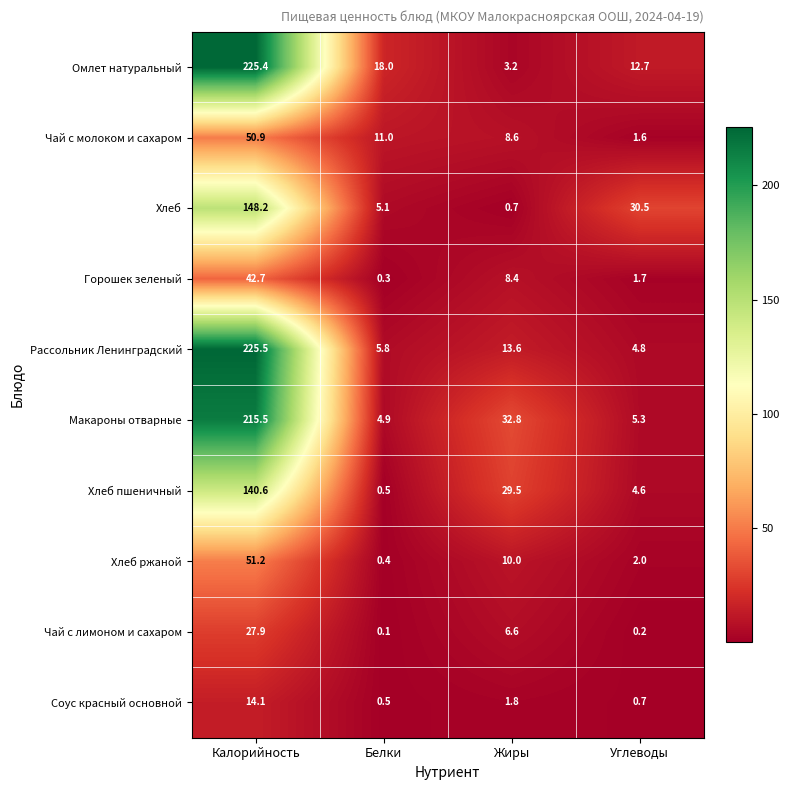

True or false: Соус красный основной has a value of 0.7 at Углеводы.

True